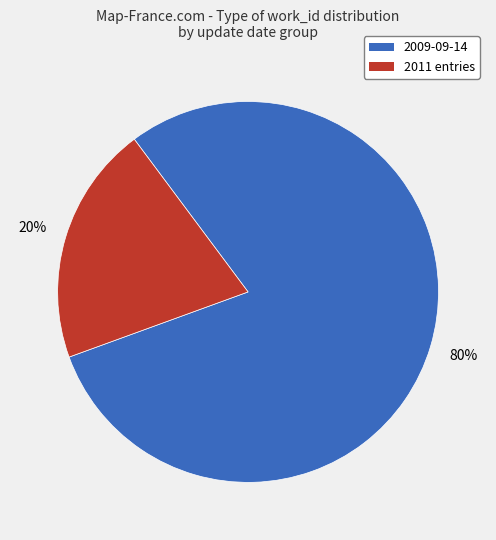

To the nearest percent, what is the average slice percentage?

50%